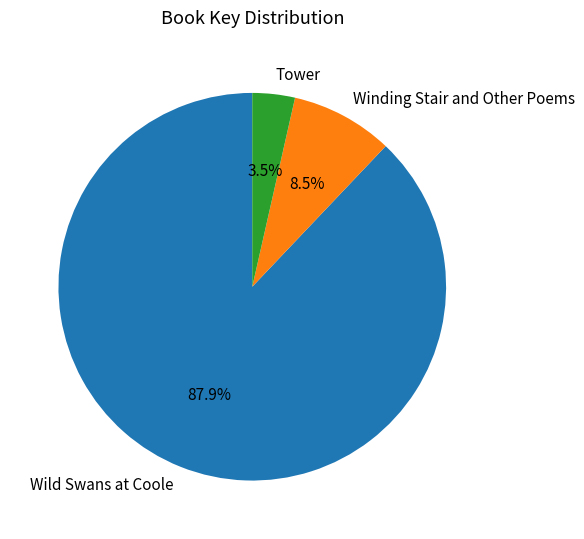

How much of the chart is everything except Tower?

96.5%